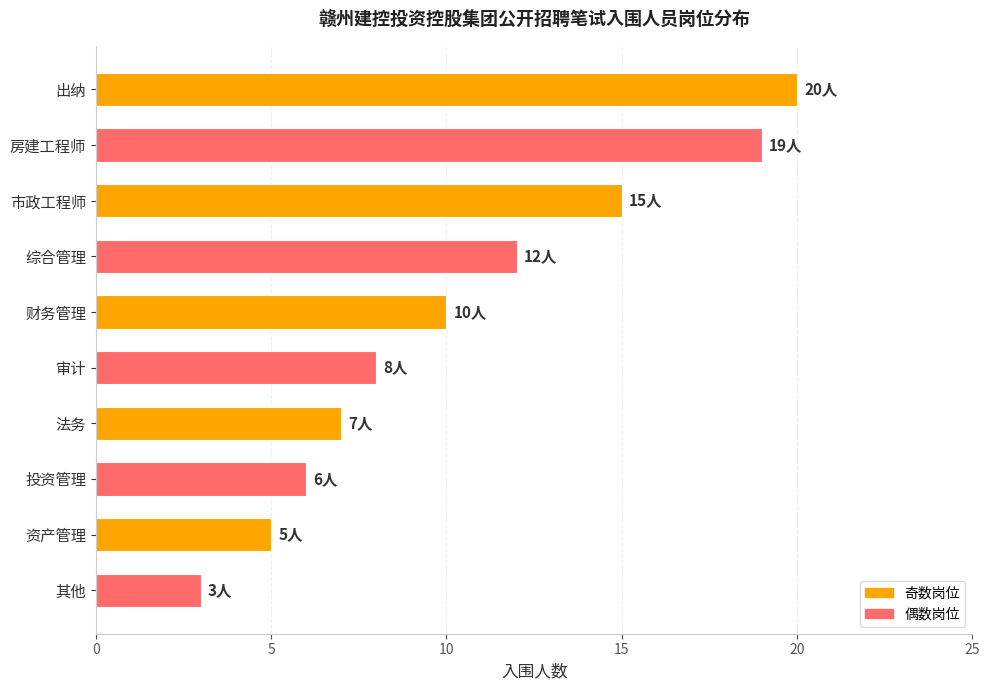

What position from the top is 综合管理?

4